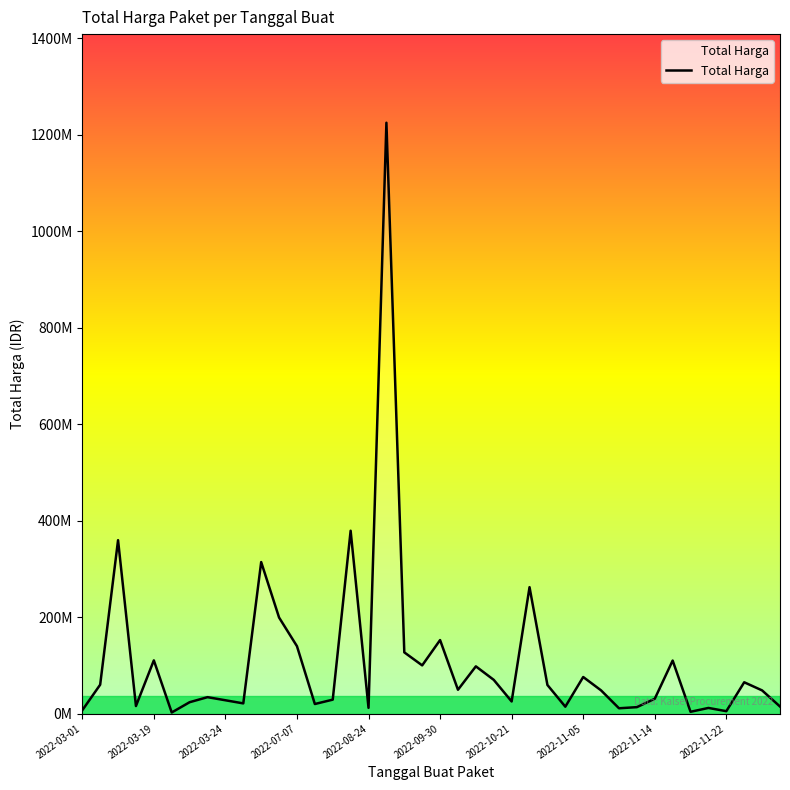

Does the chart have visible grid lines?

No